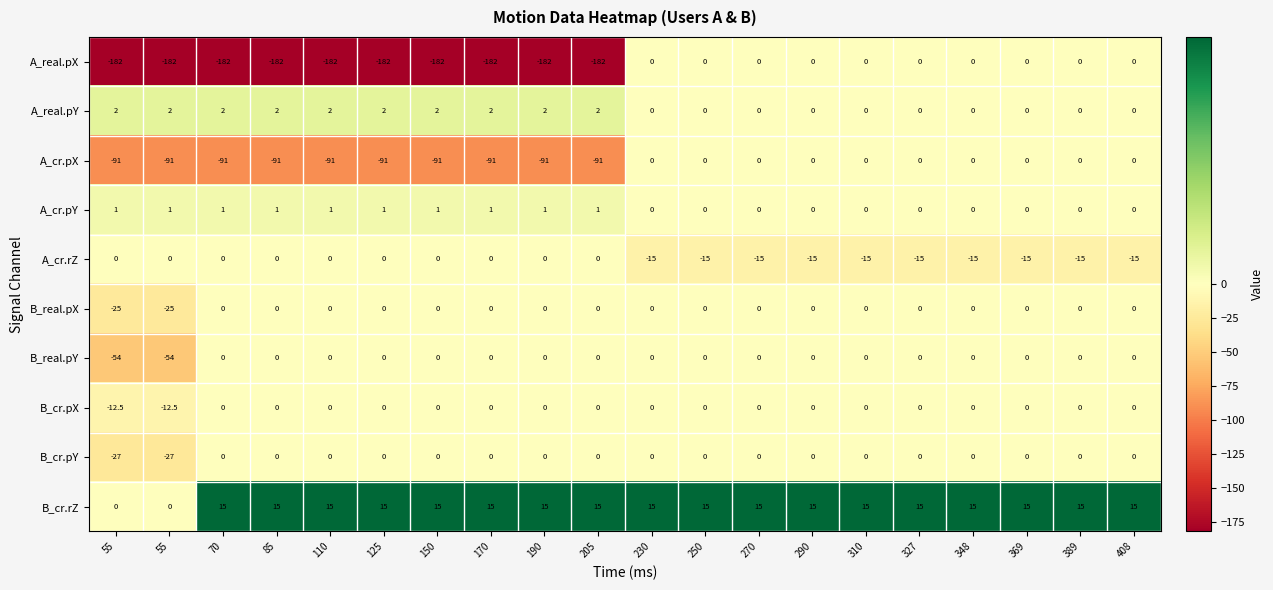

At which category is the sum across all series the highest?

230